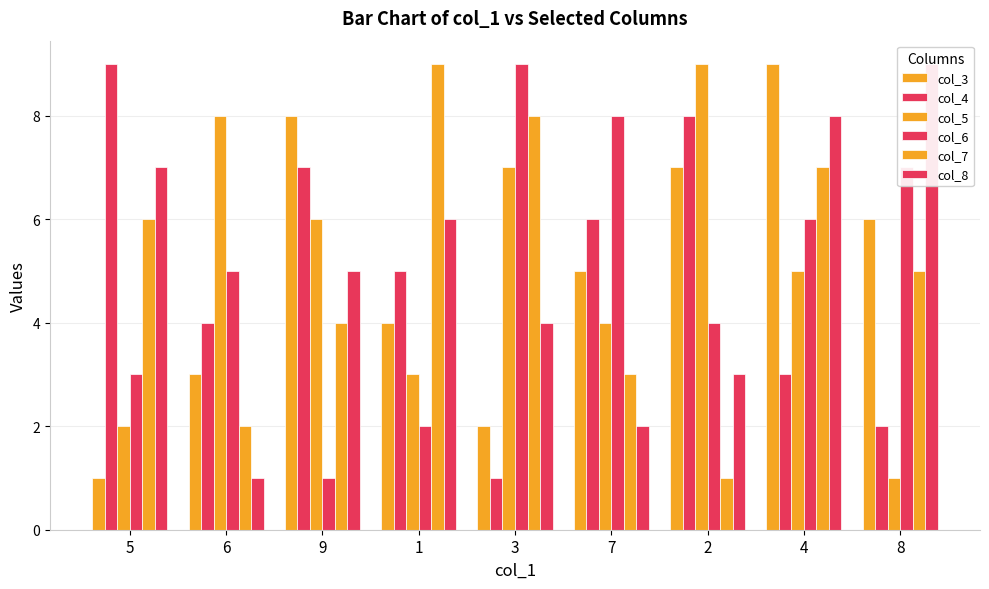

What is the sum of the col_6 values at 8 and 6?

12